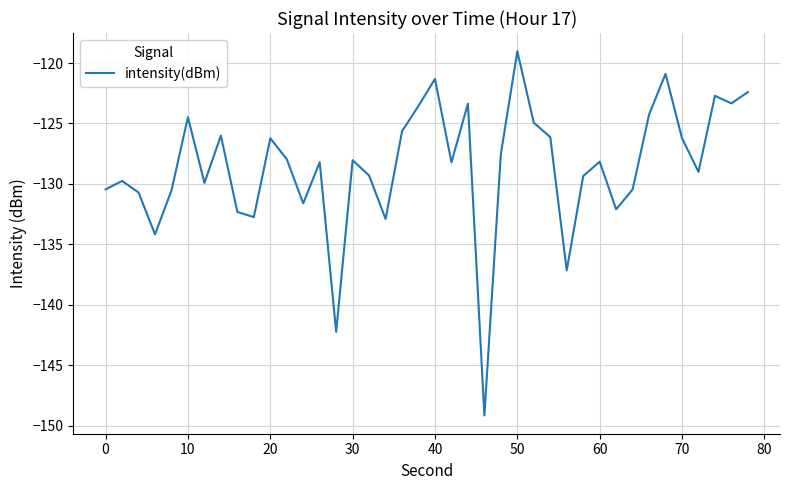

What is the greatest value displayed?

-119.0